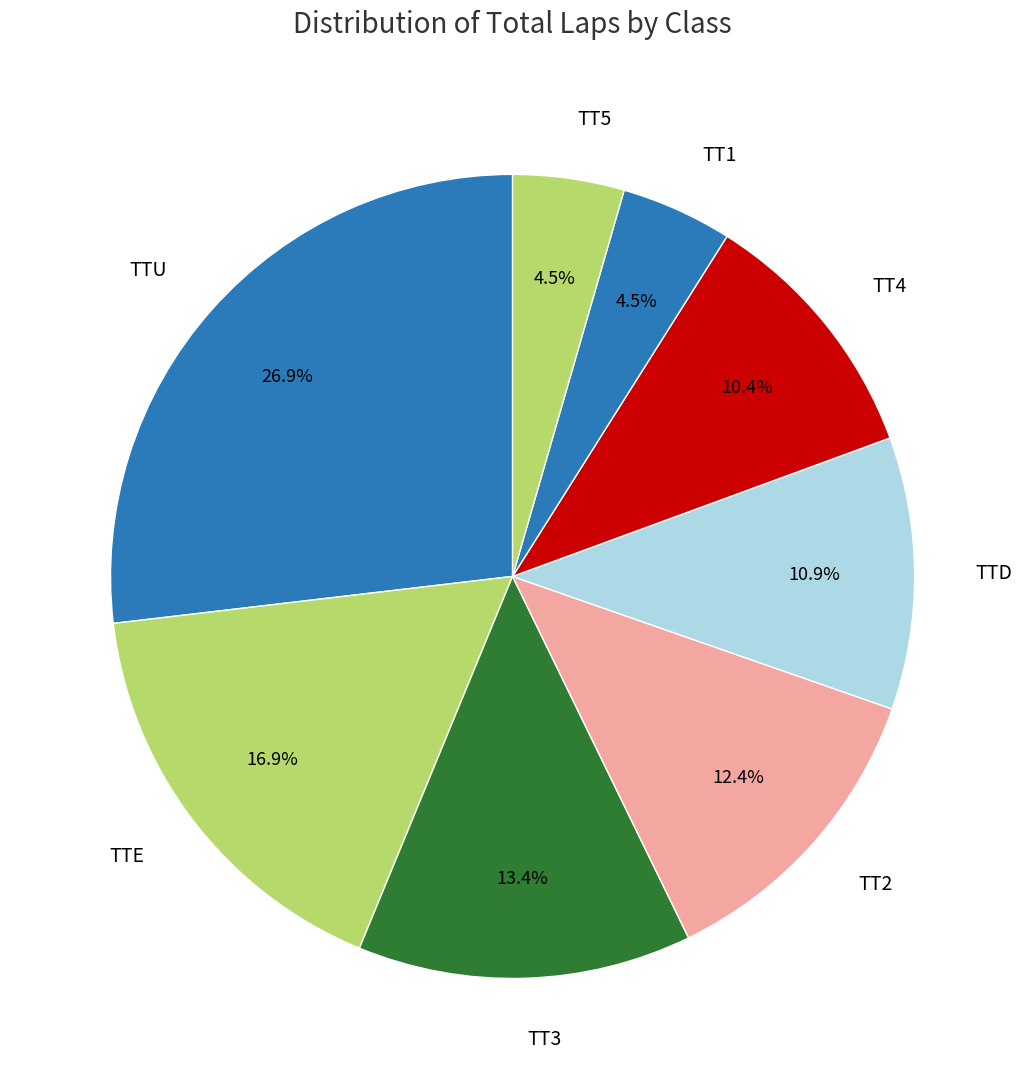

To the nearest percent, what is the difference between the largest and smallest slice percentages?

22%